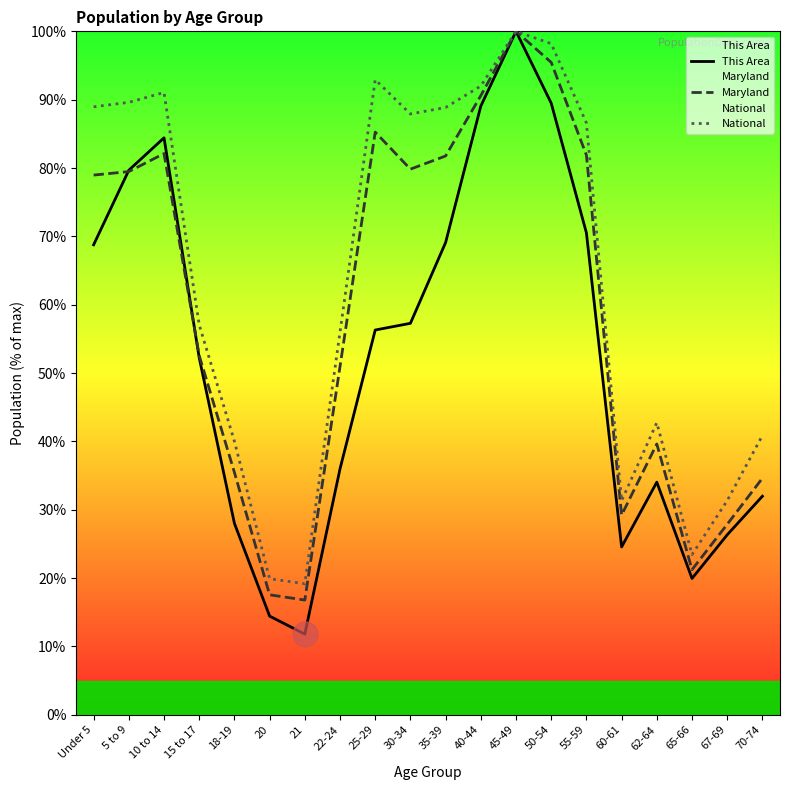

After their last crossing, which series has the higher values: Maryland or This Area?

Maryland